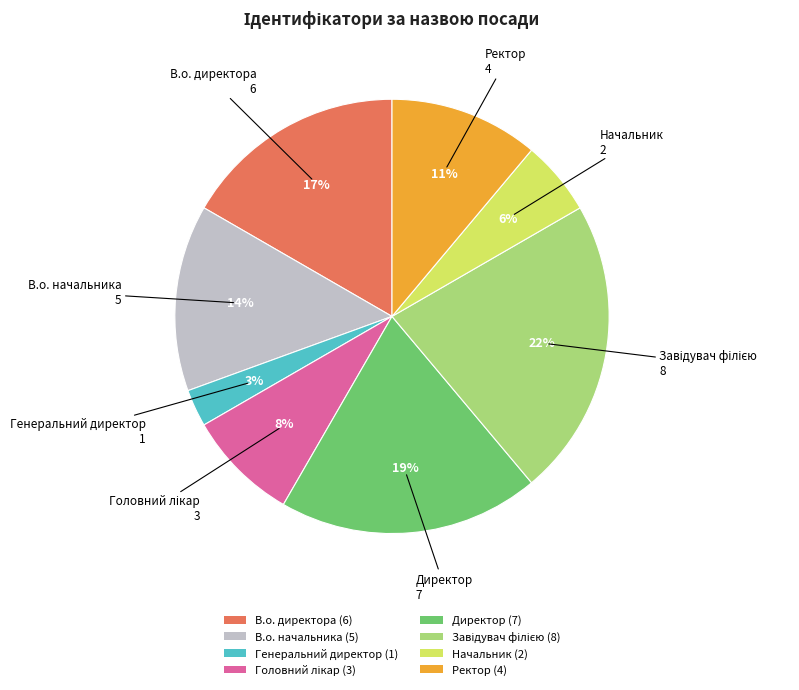

To the nearest percent, what is the difference between the largest and smallest slice percentages?

19%